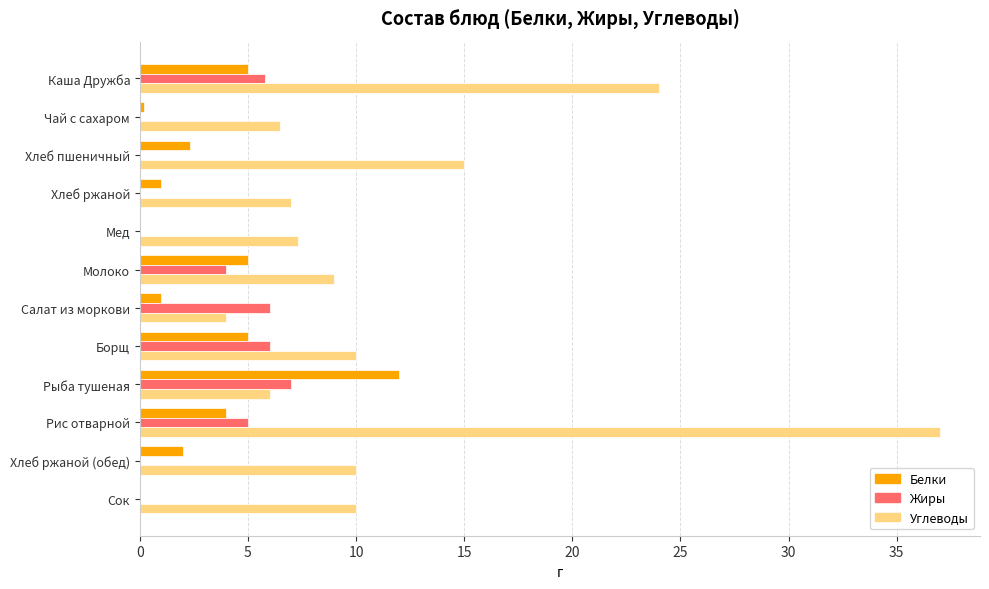

The value of Жиры at Чай с сахаром is 0.0. True or false?

True